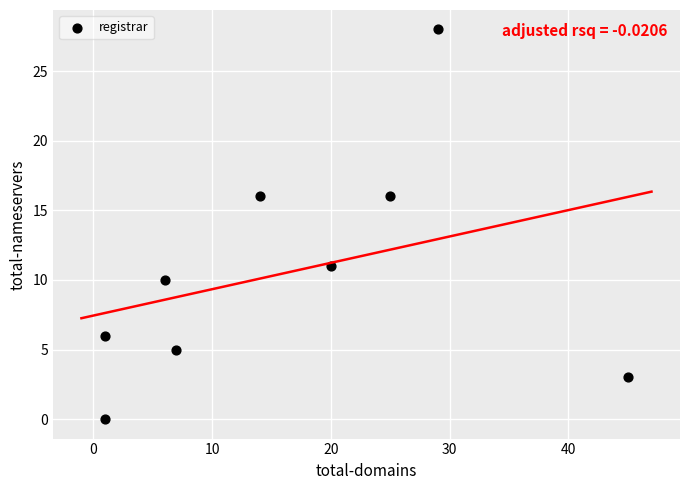

What is the average Y value?

11